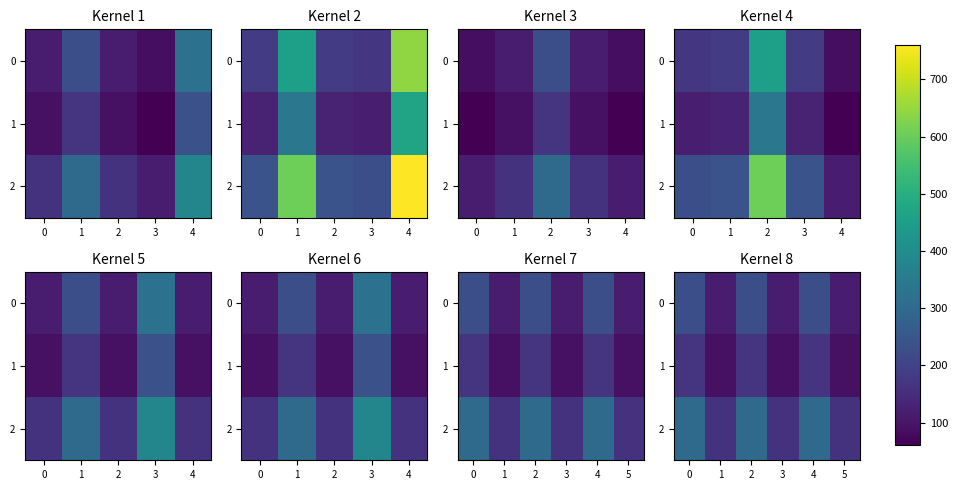

Rank the series by their average value, from highest to lowest.

2, 0, 1